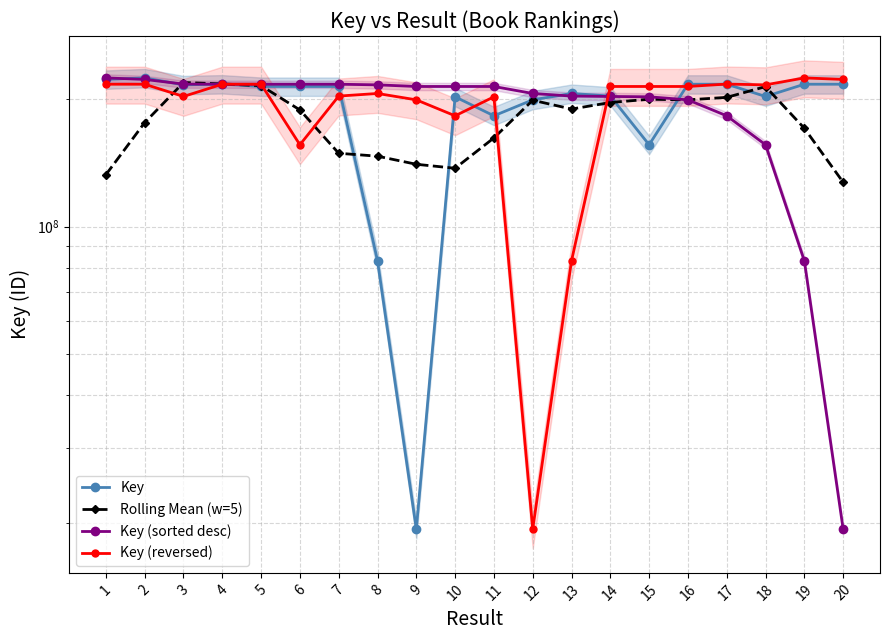

Is it true that Key (reversed) equals 110351338.4 at 2?

False